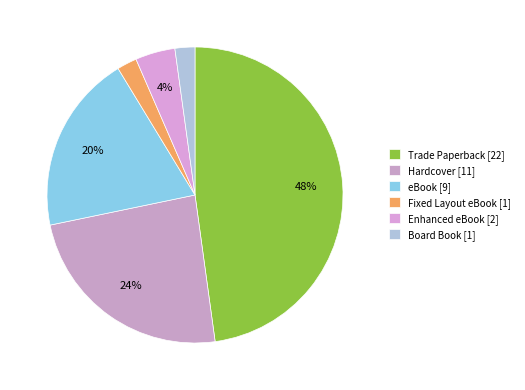

How many segments does this pie chart have?

6